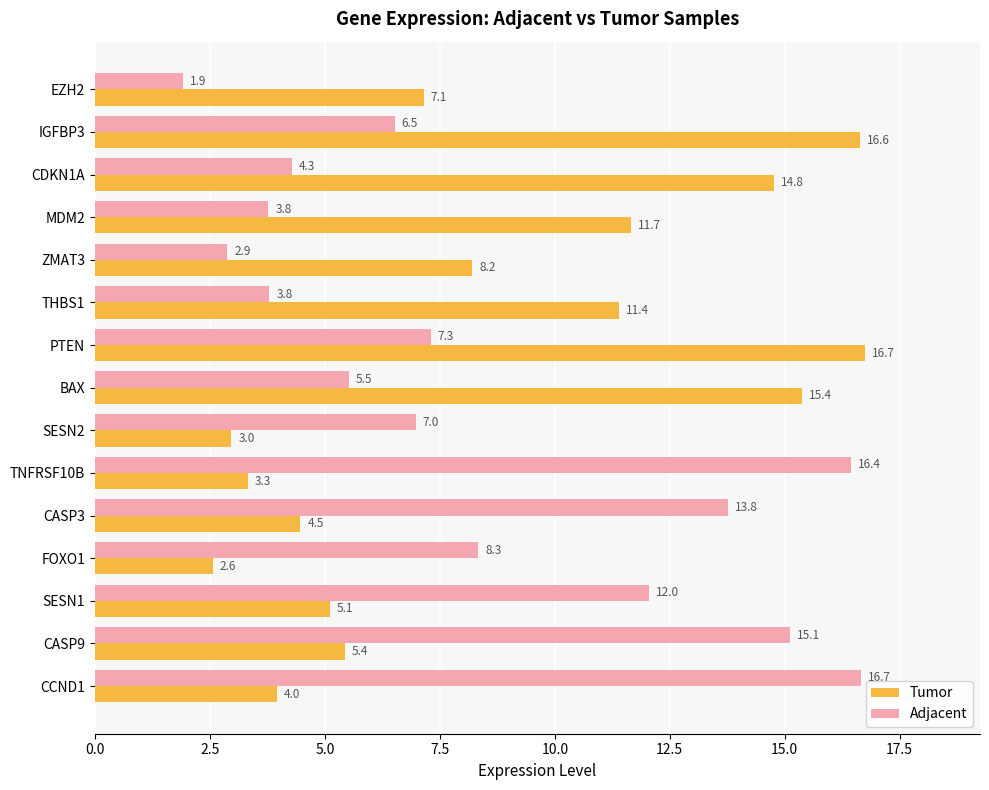

The Tumor series shows 4.5 at CASP3. True or false?

True